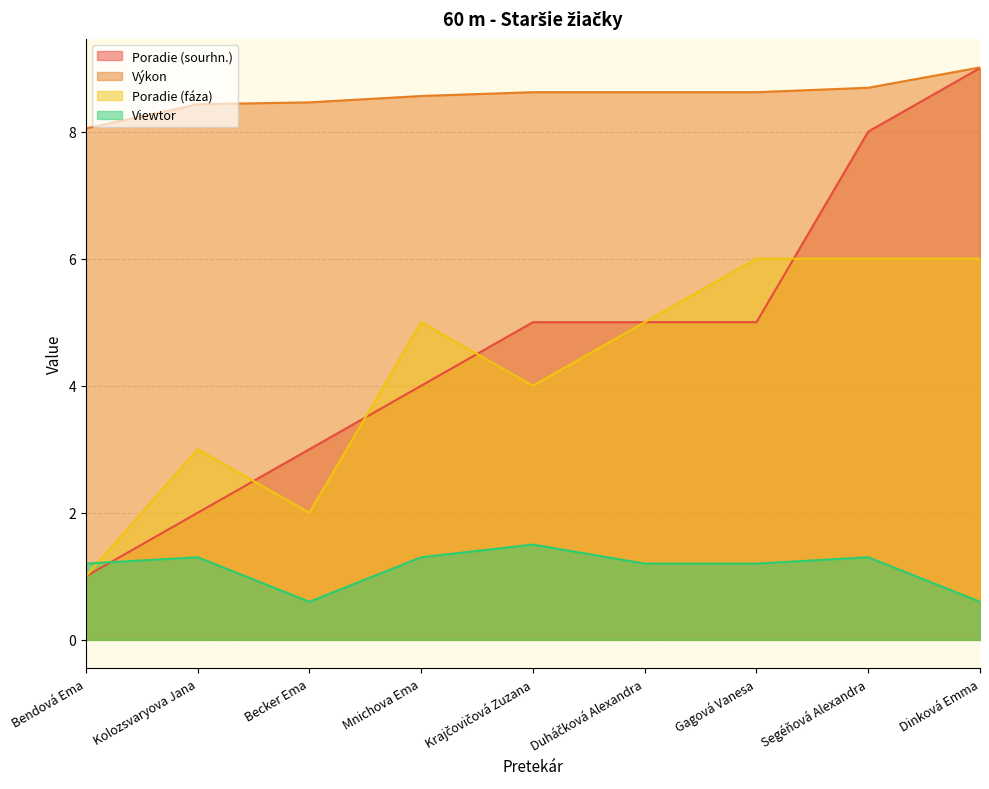

What is the greatest value displayed?

9.0